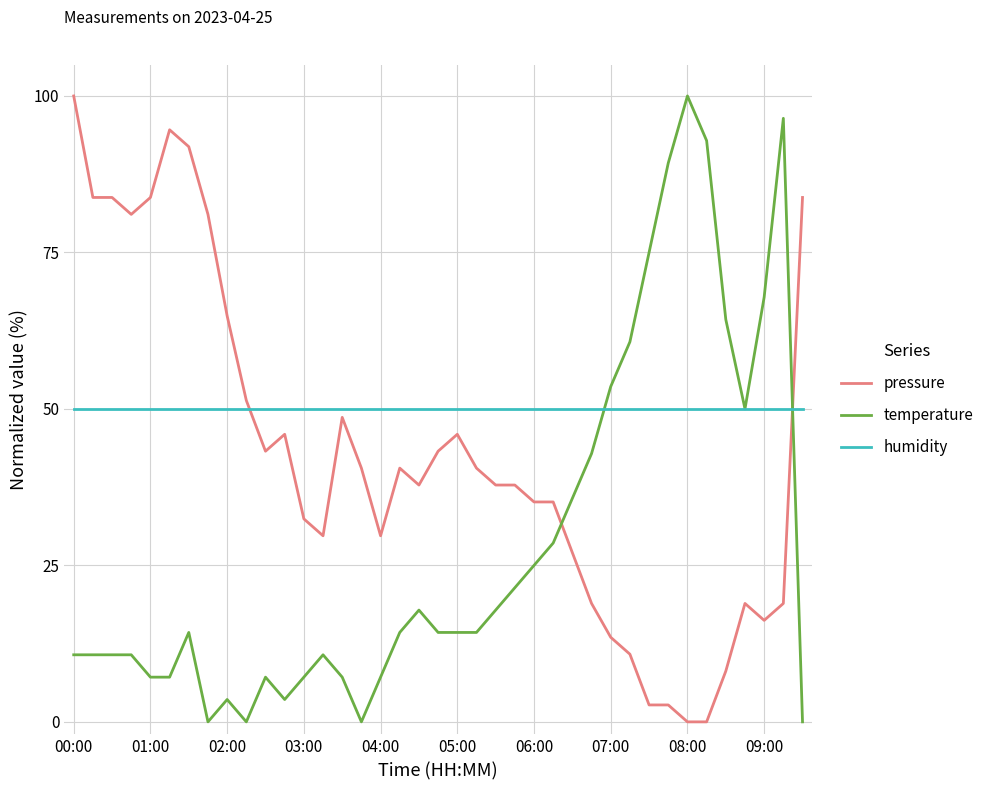

List the series in order of their overall mean, highest first.

humidity, pressure, temperature